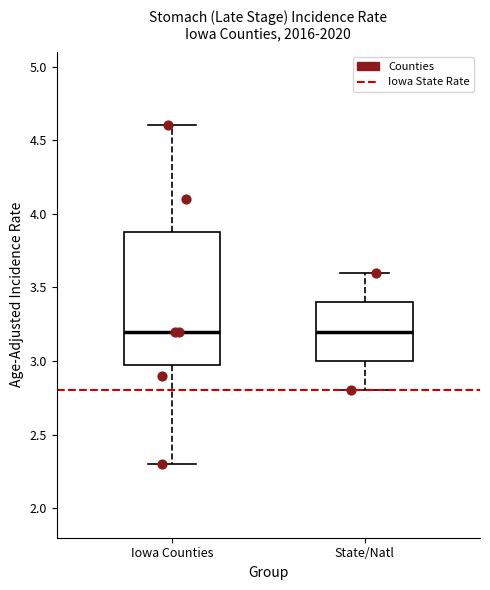

Reading left to right, read every box against the y-axis: the position of its median line, the range the box covers, and the ends of its whiskers. The values are not printed on the chart, so give them approximately, as read against the axis.

Iowa Counties: median 3.2, box 3.0 to 3.9, whiskers 2.3 to 4.6
State/Natl: median 3.2, box 3.0 to 3.4, whiskers 2.8 to 3.6